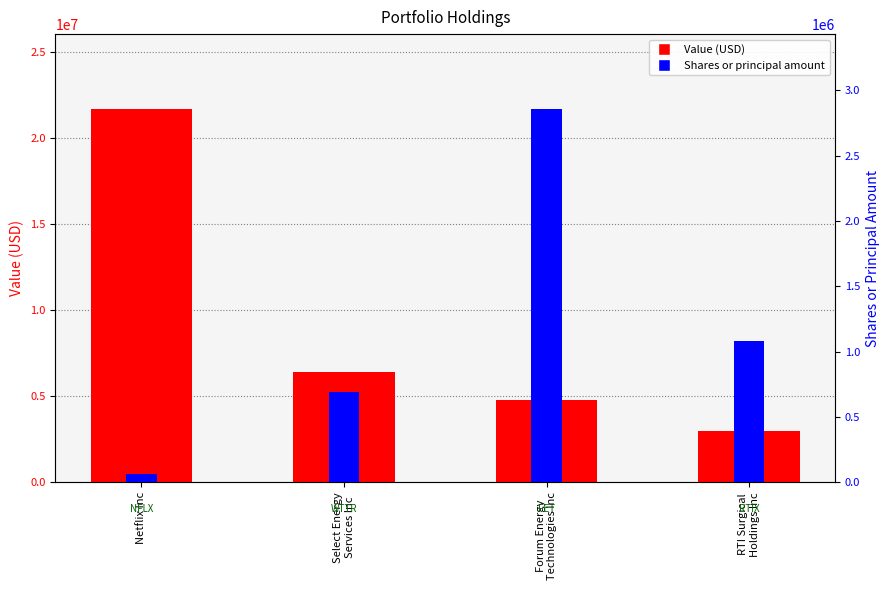

Reading right to left, transcribe all the data shown in this chart.

Value (USD): 2962000	4801000	6426000	21702000
Shares or principal amount: 1080978	2857472	692412	67071